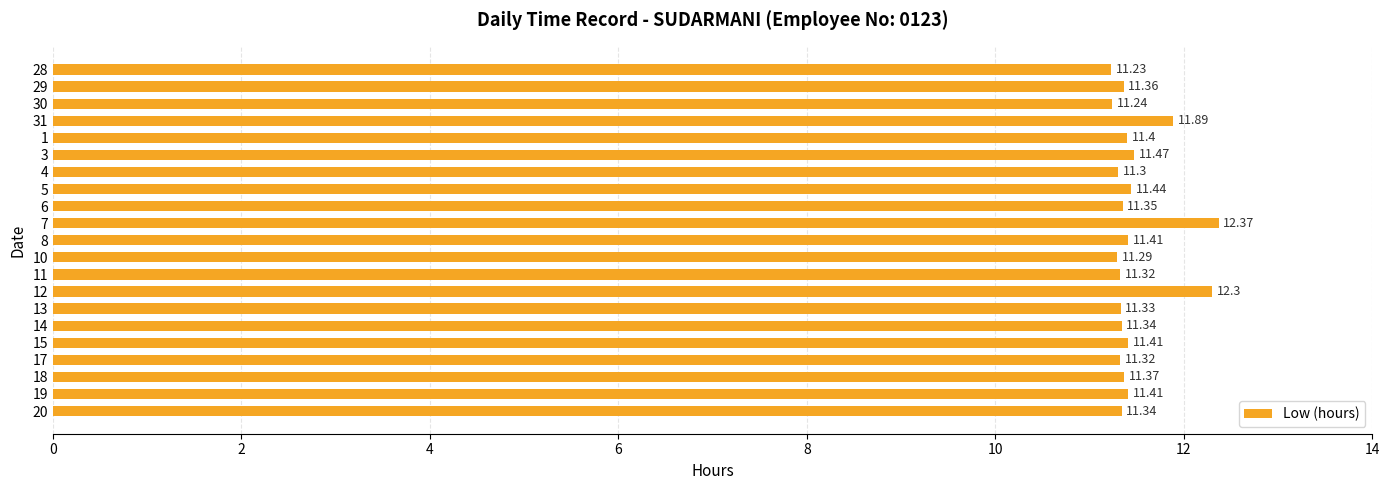

Which has a higher value, 8 or 12?

12